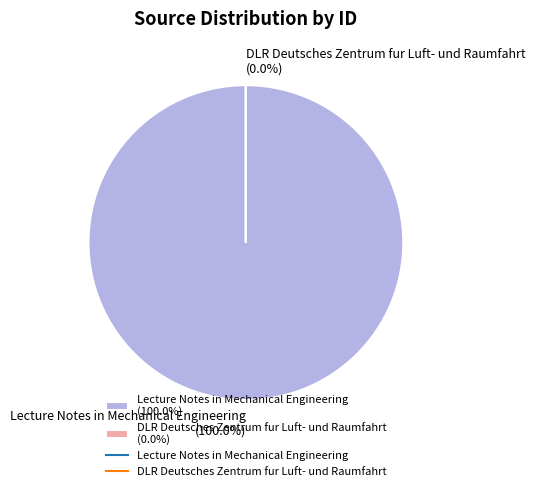

What is the total percentage of Lecture Notes in Mechanical Engineering and DLR Deutsches Zentrum fur Luft- und Raumfahrt?

100.0%